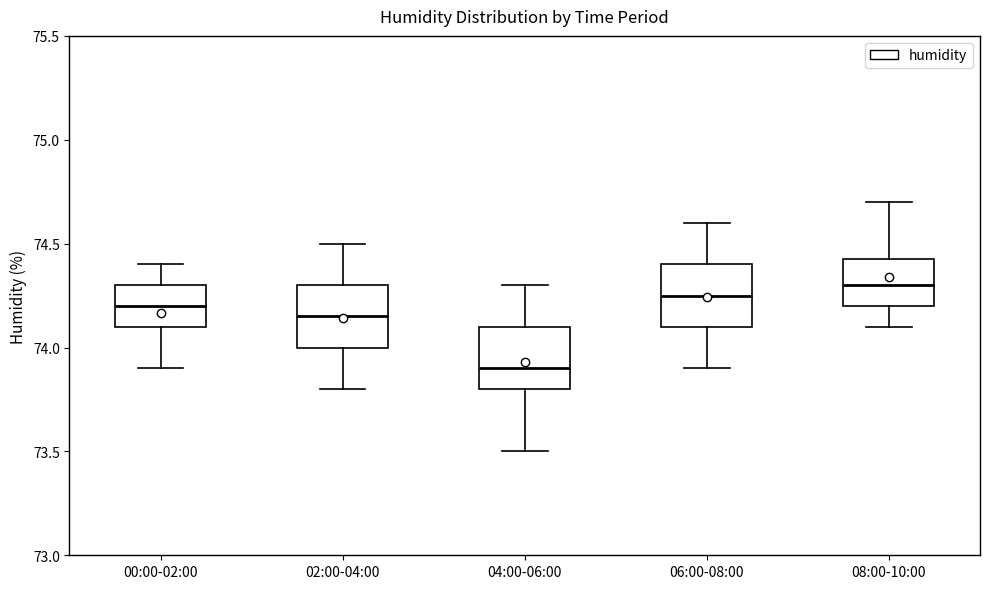

Reading left to right, transcribe this box plot: for each box, give where its median line is, the range the box spans, and where its two whiskers end, as read against the y-axis. The values are not printed on the chart, so give them approximately, as read against the axis.

00:00-02:00: median 74.20, box 74.10 to 74.30, whiskers 73.90 to 74.40
02:00-04:00: median 74.15, box 74.00 to 74.30, whiskers 73.80 to 74.50
04:00-06:00: median 73.90, box 73.80 to 74.10, whiskers 73.50 to 74.30
06:00-08:00: median 74.25, box 74.10 to 74.40, whiskers 73.90 to 74.60
08:00-10:00: median 74.30, box 74.20 to 74.45, whiskers 74.10 to 74.70